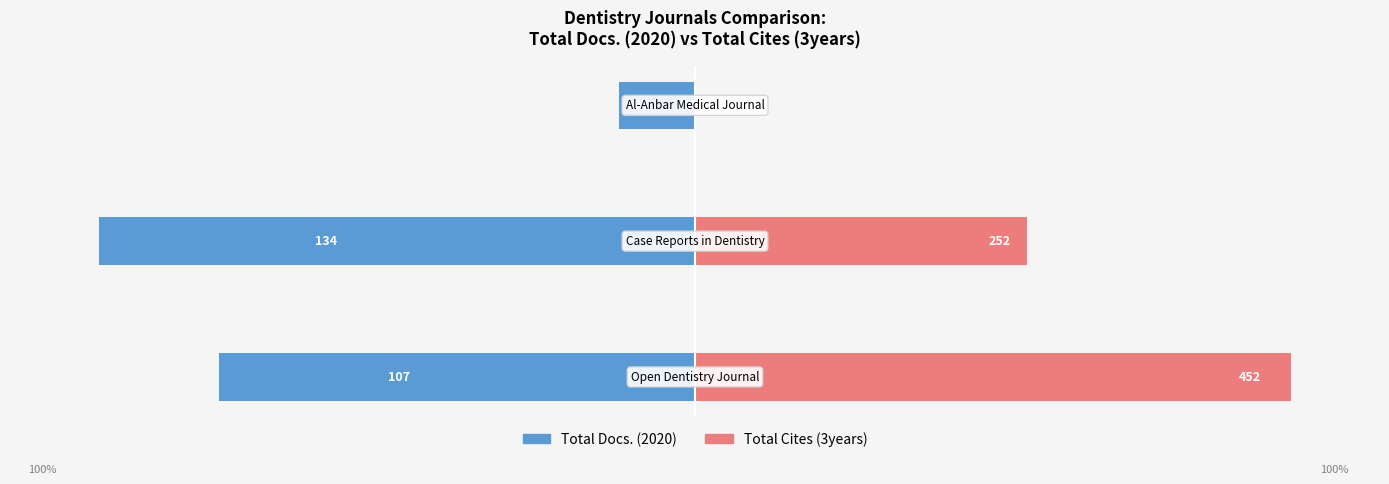

Reading right to left, transcribe all the data shown in this chart.

Total Docs. (2020): 2=-12.7	1=-100.0	0=-79.9
Total Cites (3years): 2=0.2	1=55.8	0=100.0